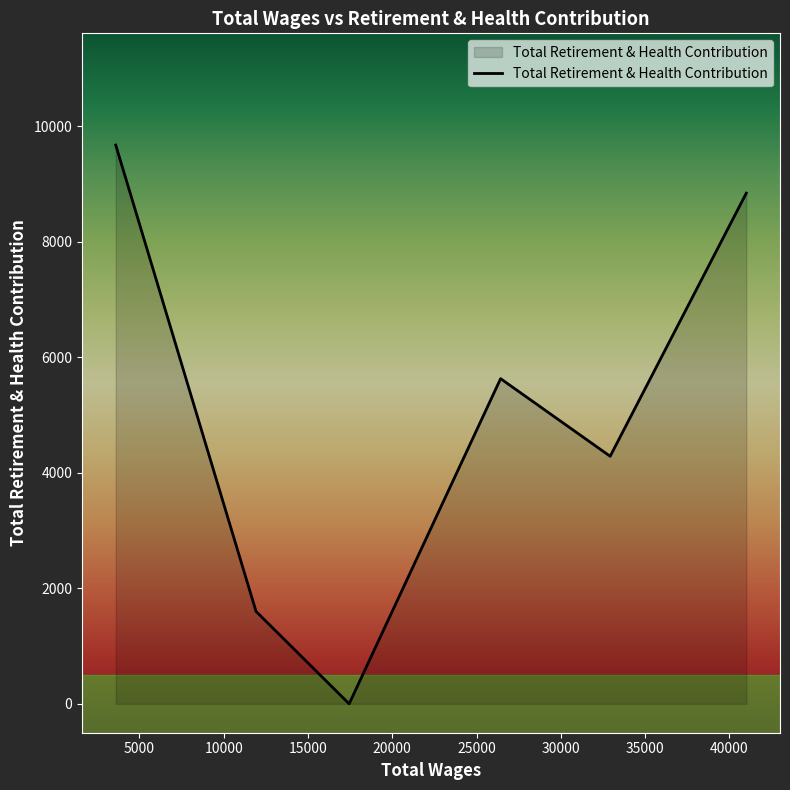

True or false: the data has more than 2 interior local peaks.

False